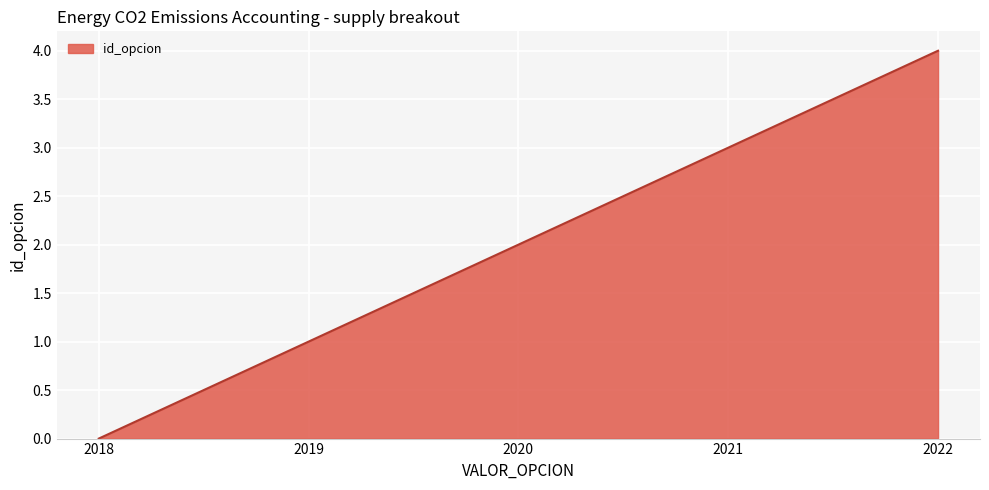

List the labels in order of value, smallest first.

2018, 2019, 2020, 2021, 2022